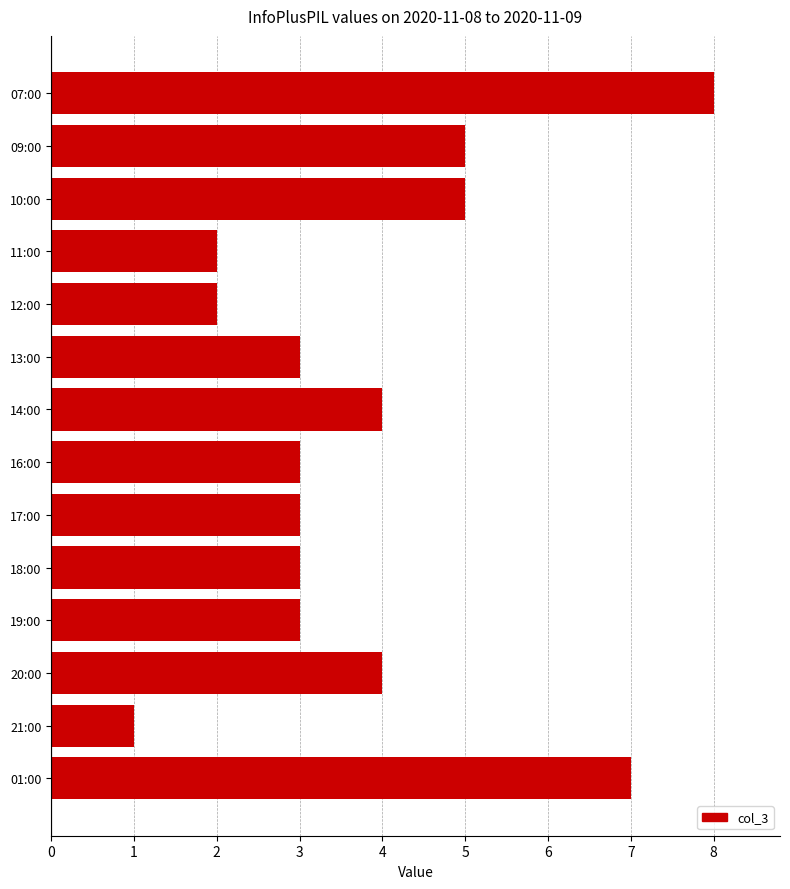

What is the average value?

4